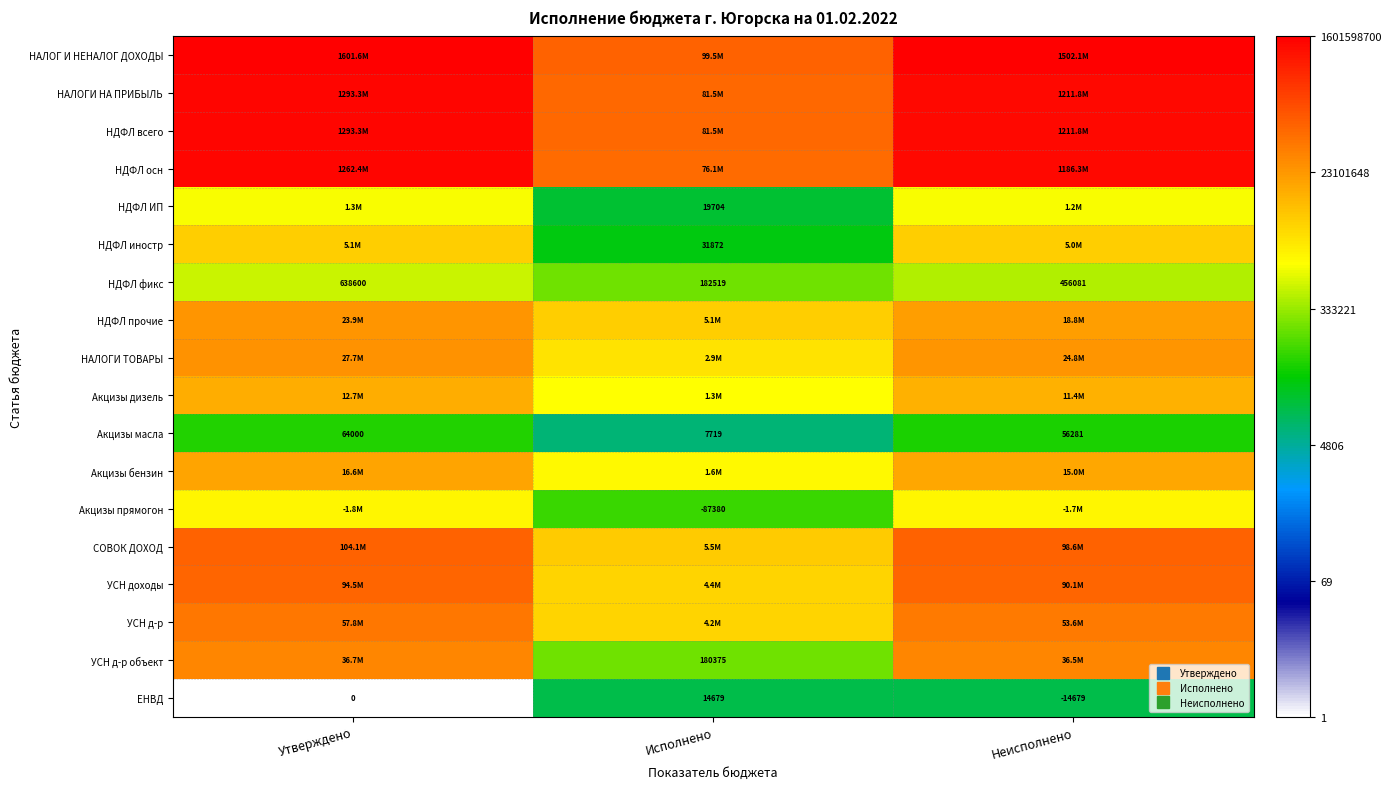

Which category has the lowest value in the УСН д-р объект series?

Исполнено